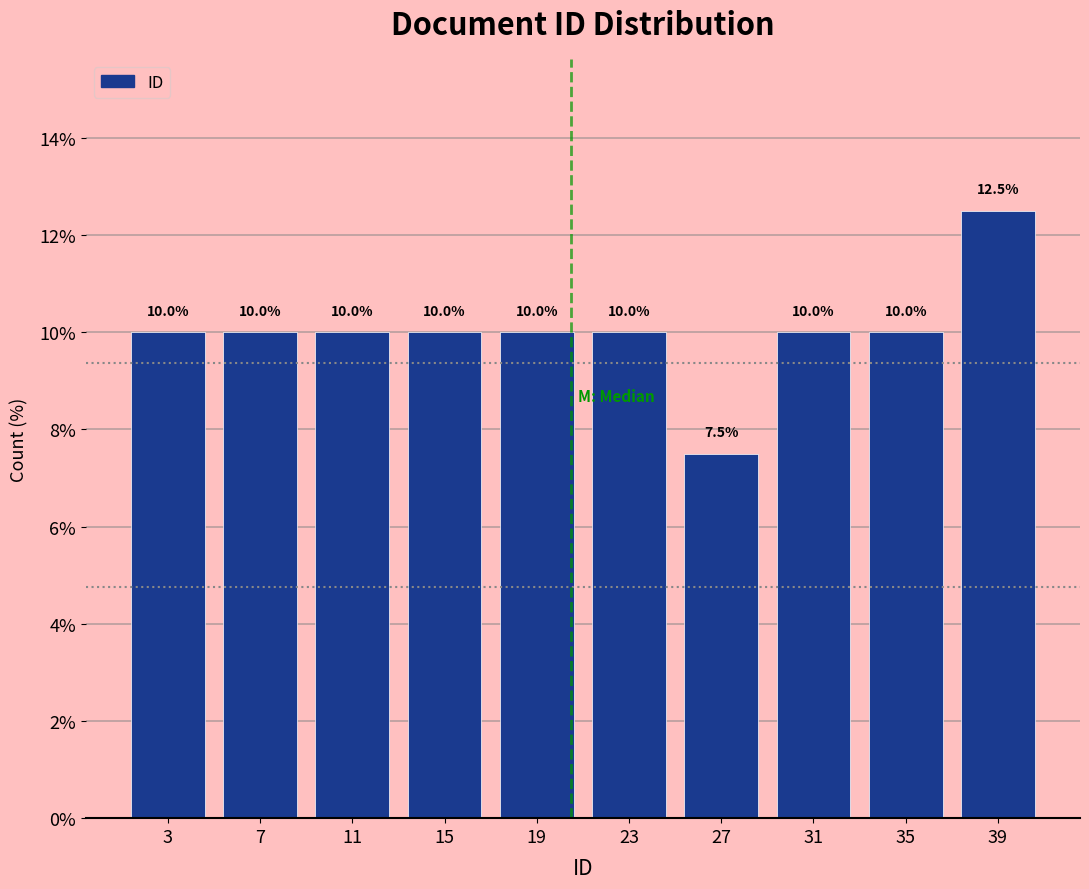

What is the height of the bar covering 29 to 33 on the x-axis?

10.0